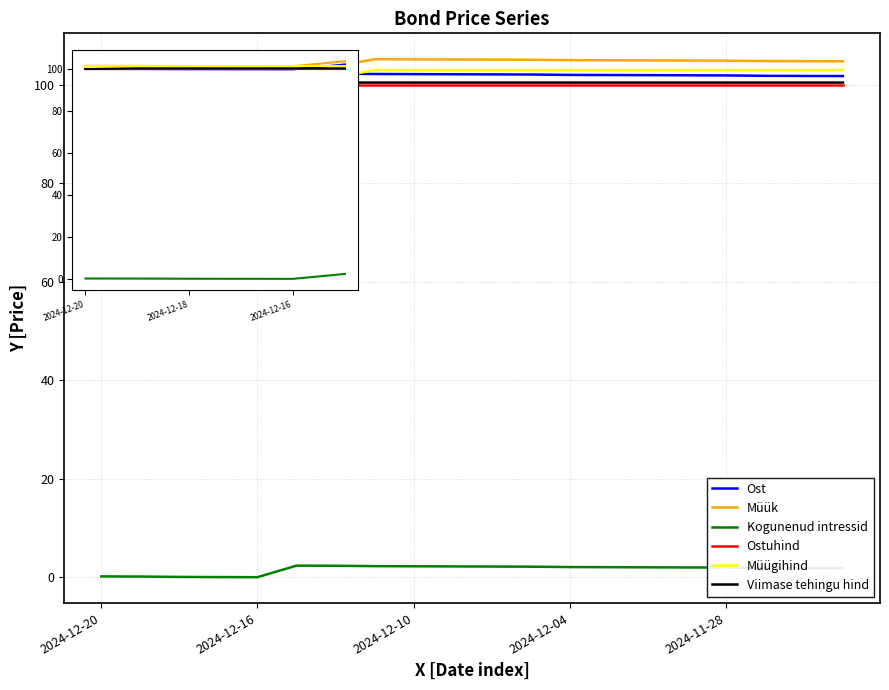

What is the greatest value displayed?

105.2